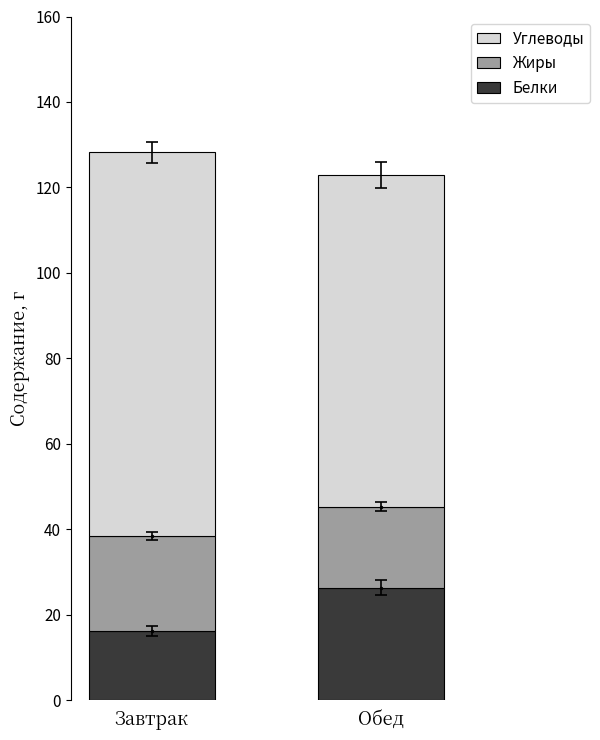

Which category has the highest value in the Белки series?

Обед